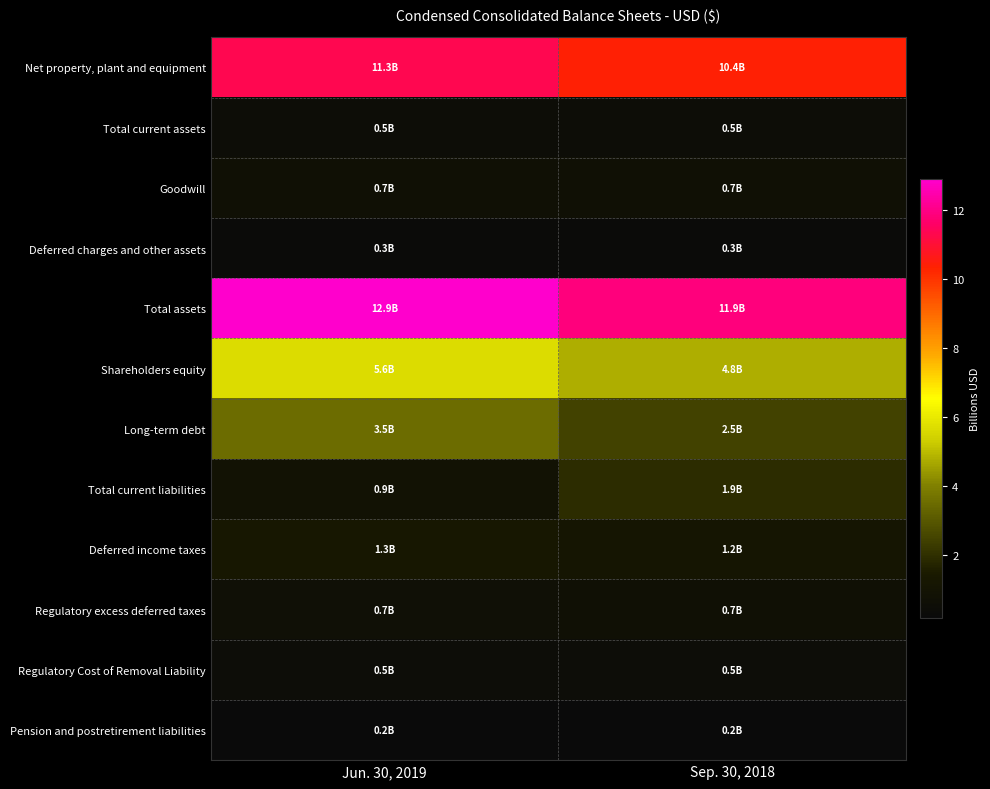

Between Jun. 30, 2019 and Sep. 30, 2018, which is larger?

Jun. 30, 2019